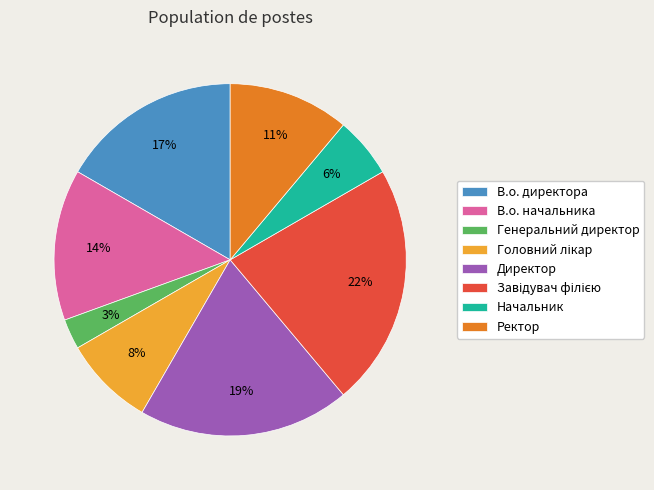

How many segments does this pie chart have?

8